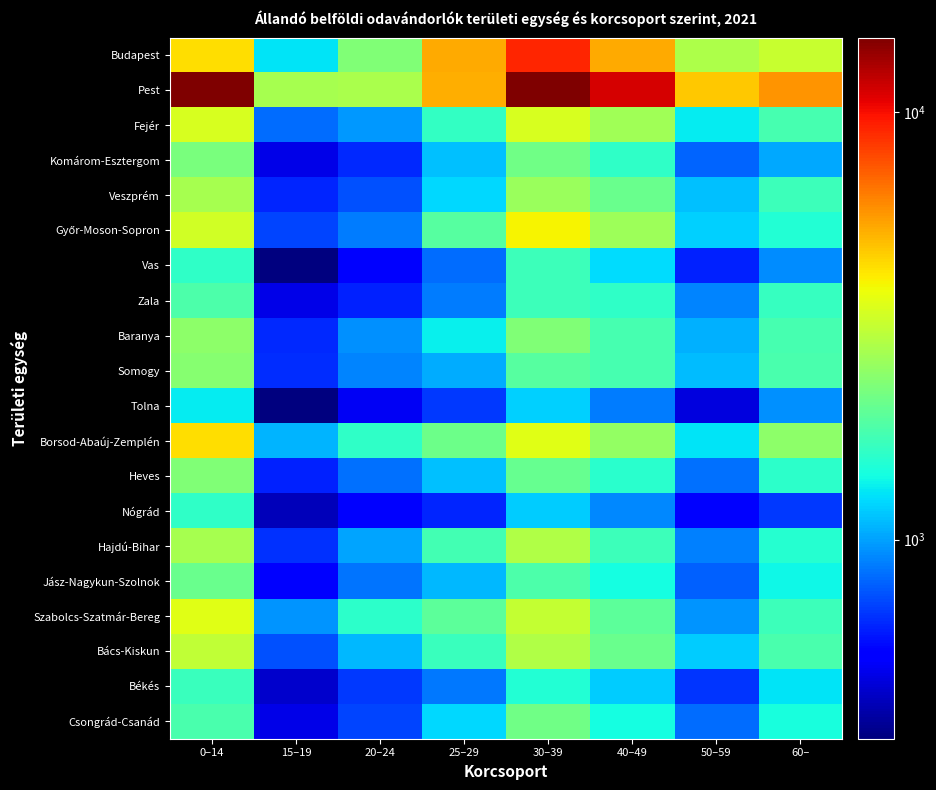

Which series has the widest spread of values?

Pest